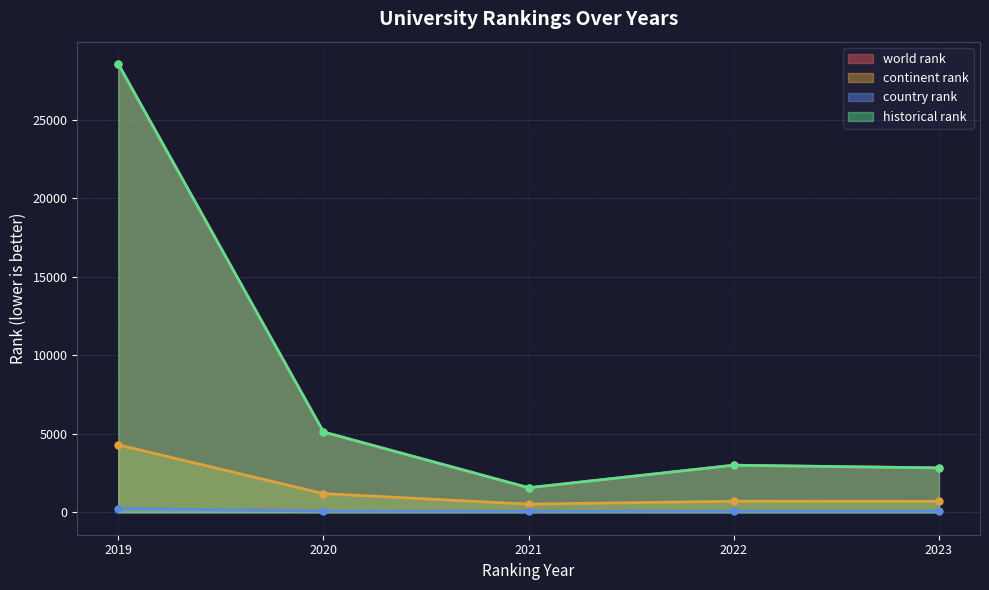

Which series has the largest total across all categories?

world rank